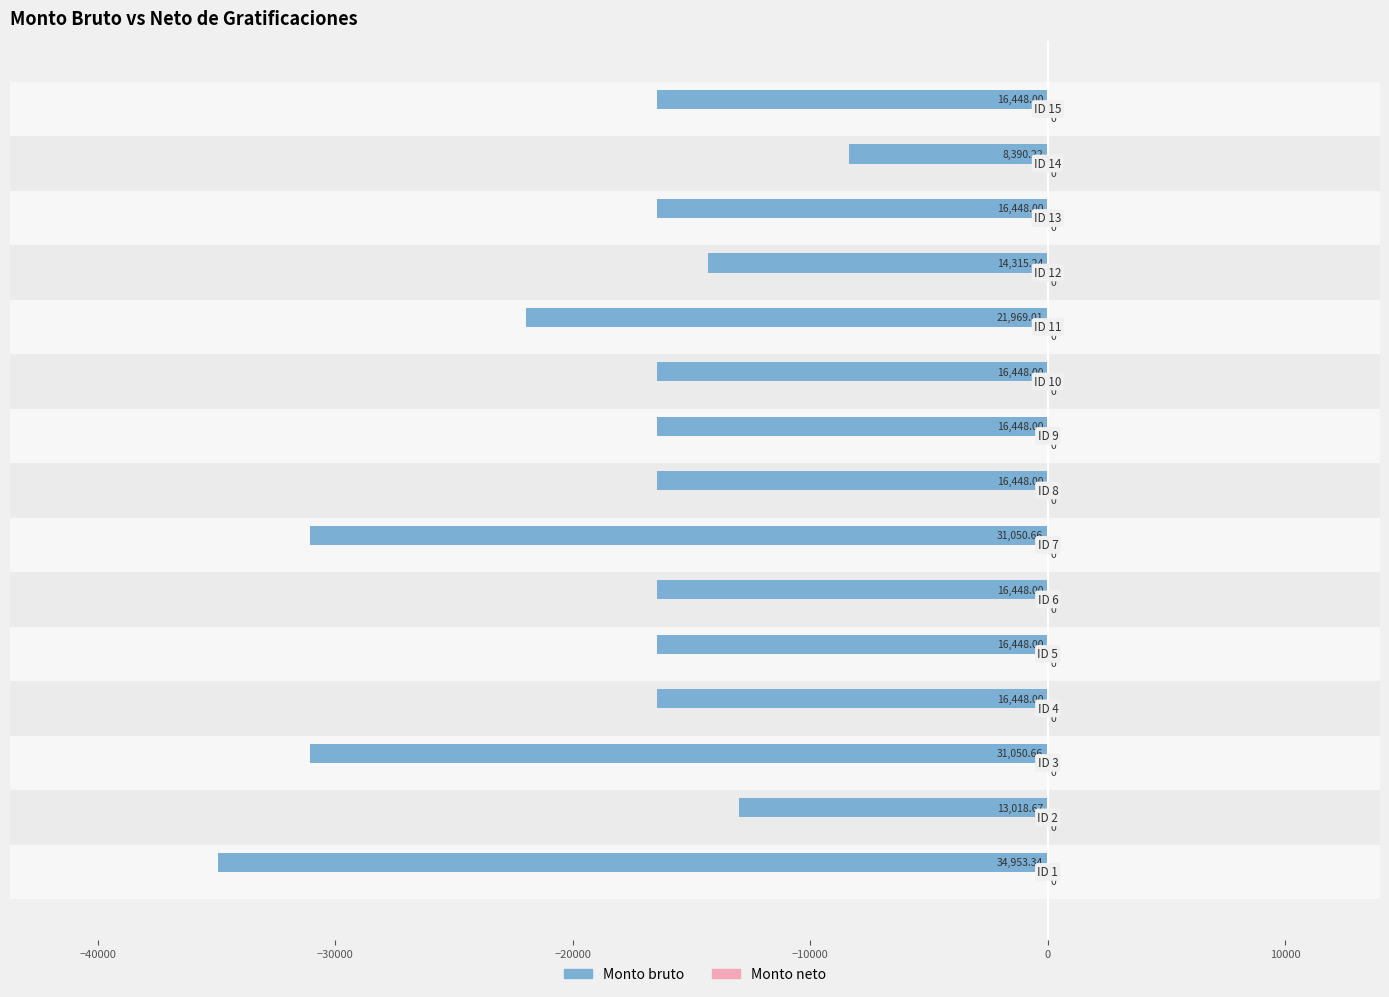

How many bars are there in total?

15